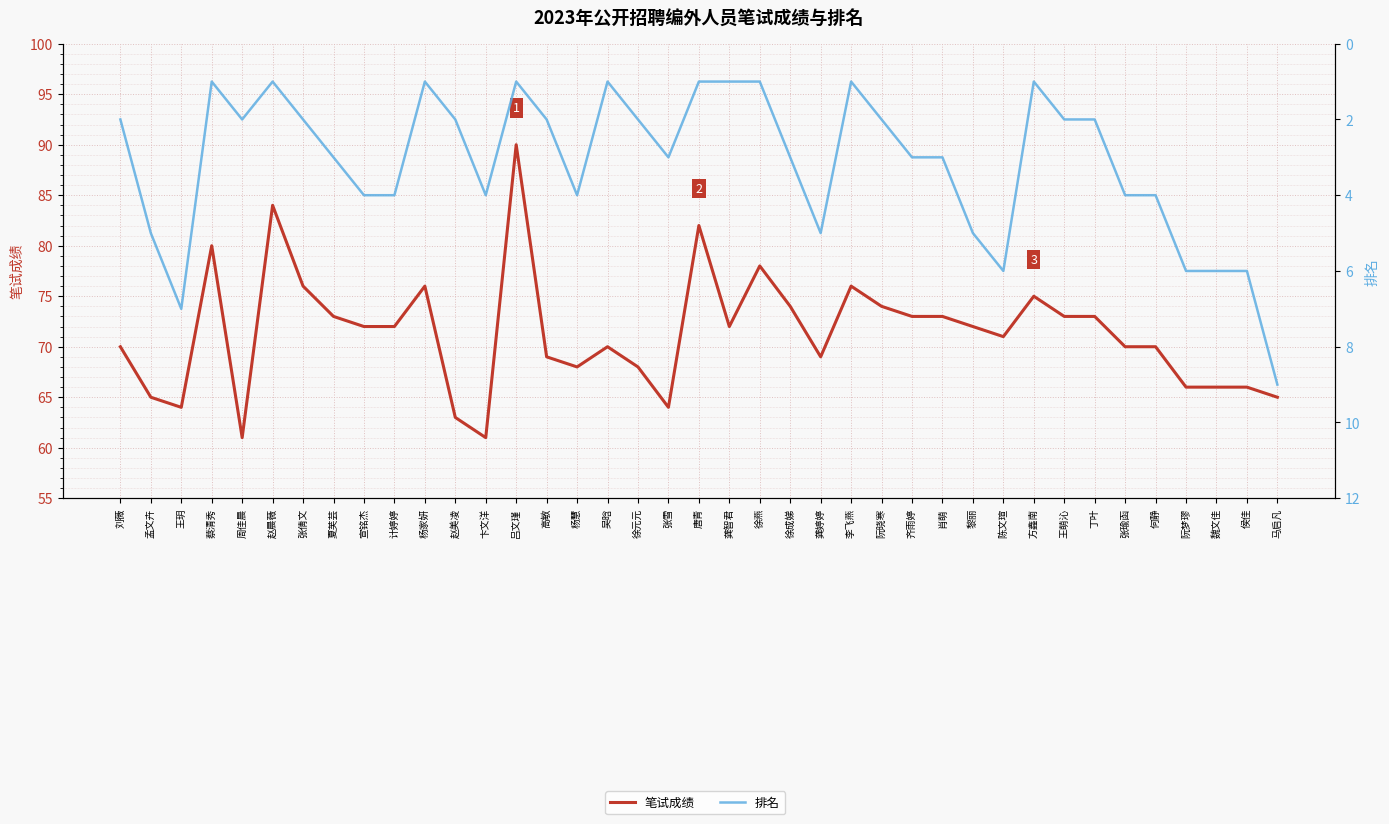

Reading right to left, list all the values displayed in this chart.

笔试成绩: 马启凡=65	侯佳=66	魏文佳=66	阮梦璆=66	何静=70	张瑜函=70	丁叶=73	王萌沁=73	方鑫南=75	陈文瑄=71	黎丽=72	肖萌=73	齐雨婷=73	阮晓寒=74	李飞燕=76	龚婷婷=69	徐成娣=74	徐燕=78	龚智君=72	唐青=82	张雪=64	徐元元=68	吴晗=70	杨慧=68	高敏=69	吕文瑾=90	卞文洋=61	赵美凌=63	杨家妍=76	计婷婷=72	宣铭杰=72	夏芙芸=73	张倩文=76	赵晨薇=84	周佳晨=61	蔡清秀=80	王玥=64	孟文卉=65	刘薇=70
排名: 马启凡=9	侯佳=6	魏文佳=6	阮梦璆=6	何静=4	张瑜函=4	丁叶=2	王萌沁=2	方鑫南=1	陈文瑄=6	黎丽=5	肖萌=3	齐雨婷=3	阮晓寒=2	李飞燕=1	龚婷婷=5	徐成娣=3	徐燕=1	龚智君=1	唐青=1	张雪=3	徐元元=2	吴晗=1	杨慧=4	高敏=2	吕文瑾=1	卞文洋=4	赵美凌=2	杨家妍=1	计婷婷=4	宣铭杰=4	夏芙芸=3	张倩文=2	赵晨薇=1	周佳晨=2	蔡清秀=1	王玥=7	孟文卉=5	刘薇=2